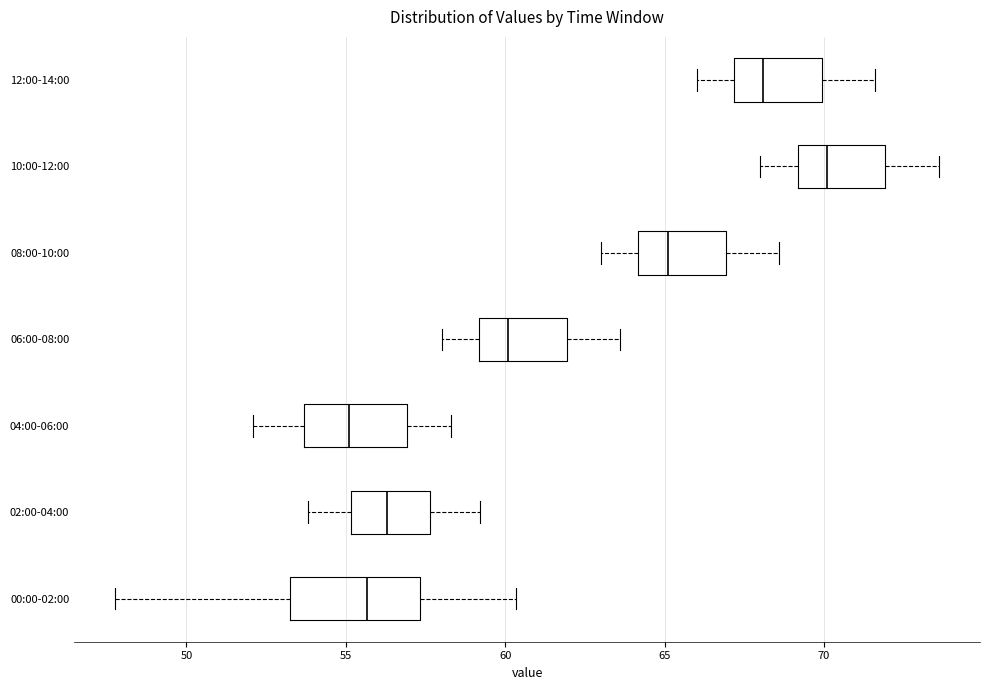

Reading bottom to top, read every box against the x-axis: the position of its median line, the range the box covers, and the ends of its whiskers. The values are not printed on the chart, so give them approximately, as read against the axis.

00:00-02:00: median 55.5, box 53.0 to 57.5, whiskers 48.0 to 60.5
02:00-04:00: median 56.5, box 55.0 to 57.5, whiskers 54.0 to 59.0
04:00-06:00: median 55.0, box 53.5 to 57.0, whiskers 52.0 to 58.5
06:00-08:00: median 60.0, box 59.0 to 62.0, whiskers 58.0 to 63.5
08:00-10:00: median 65.0, box 64.0 to 67.0, whiskers 63.0 to 68.5
10:00-12:00: median 70.0, box 69.0 to 72.0, whiskers 68.0 to 73.5
12:00-14:00: median 68.0, box 67.0 to 70.0, whiskers 66.0 to 71.5